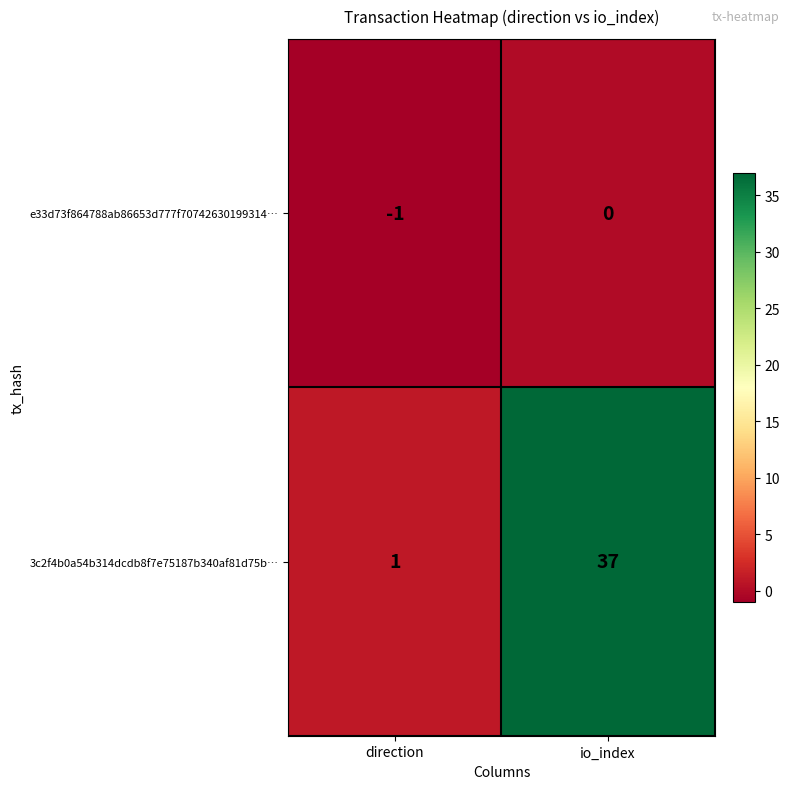

Is it true that e33d73f864788ab86653d777f70742630199314… equals 0 at io_index?

True